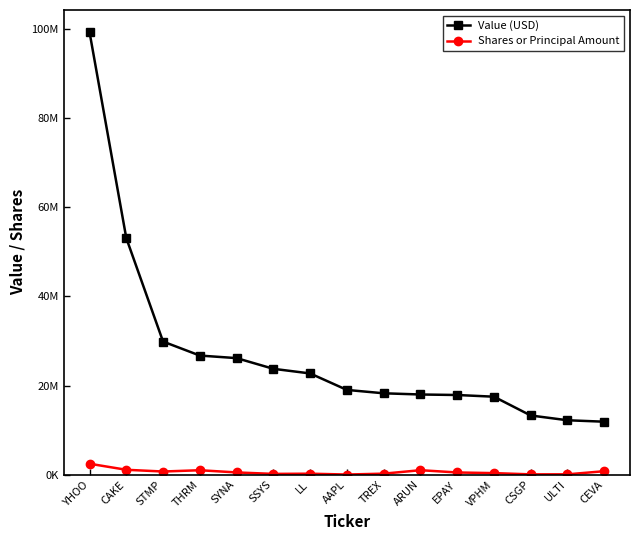

Is the value of Shares or Principal Amount at STMP greater than the value of Value (USD) at TREX?

No